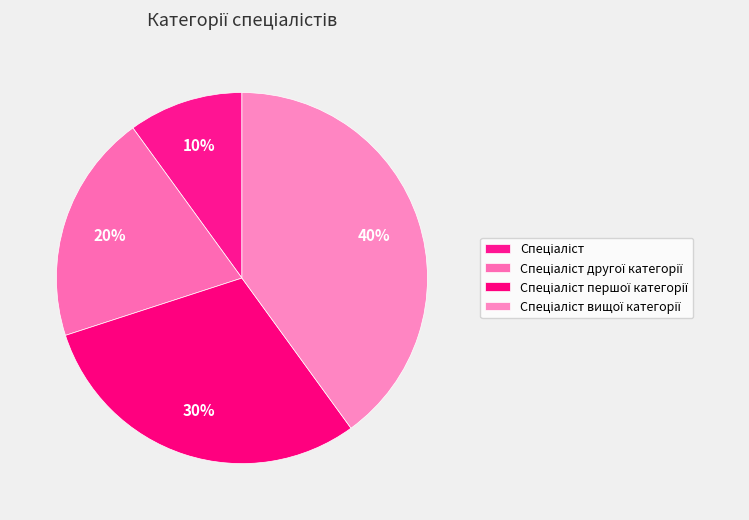

Which category has the biggest portion of the pie?

Спеціаліст вищої категорії